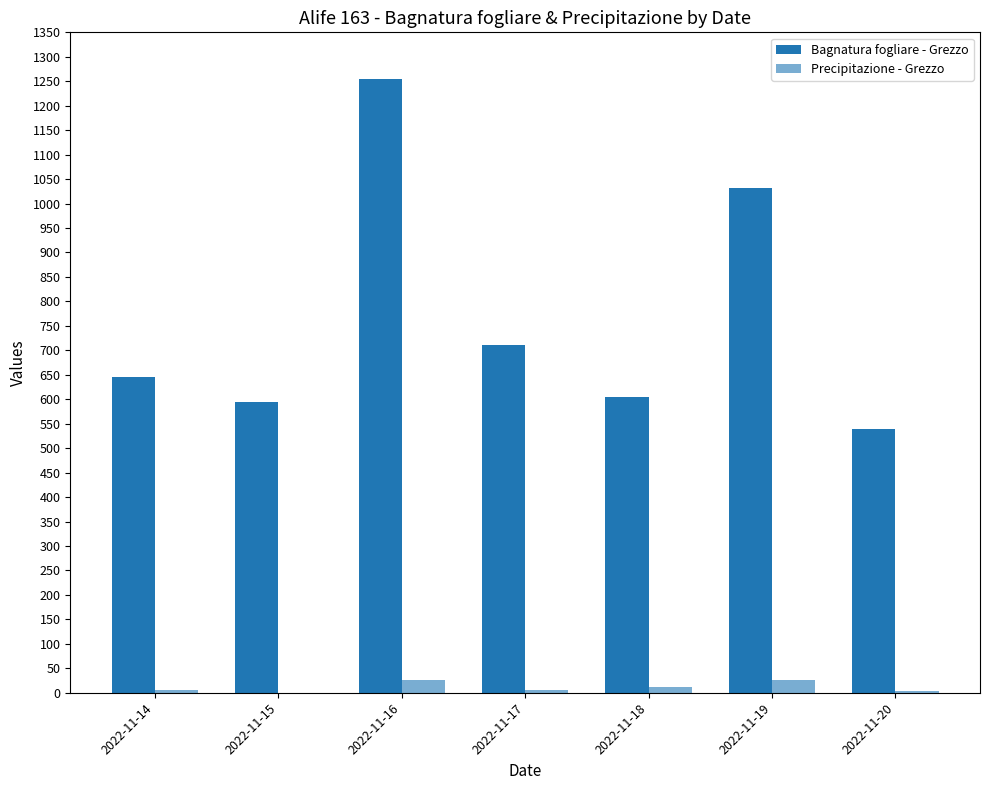

Count the number of data series in this chart.

2